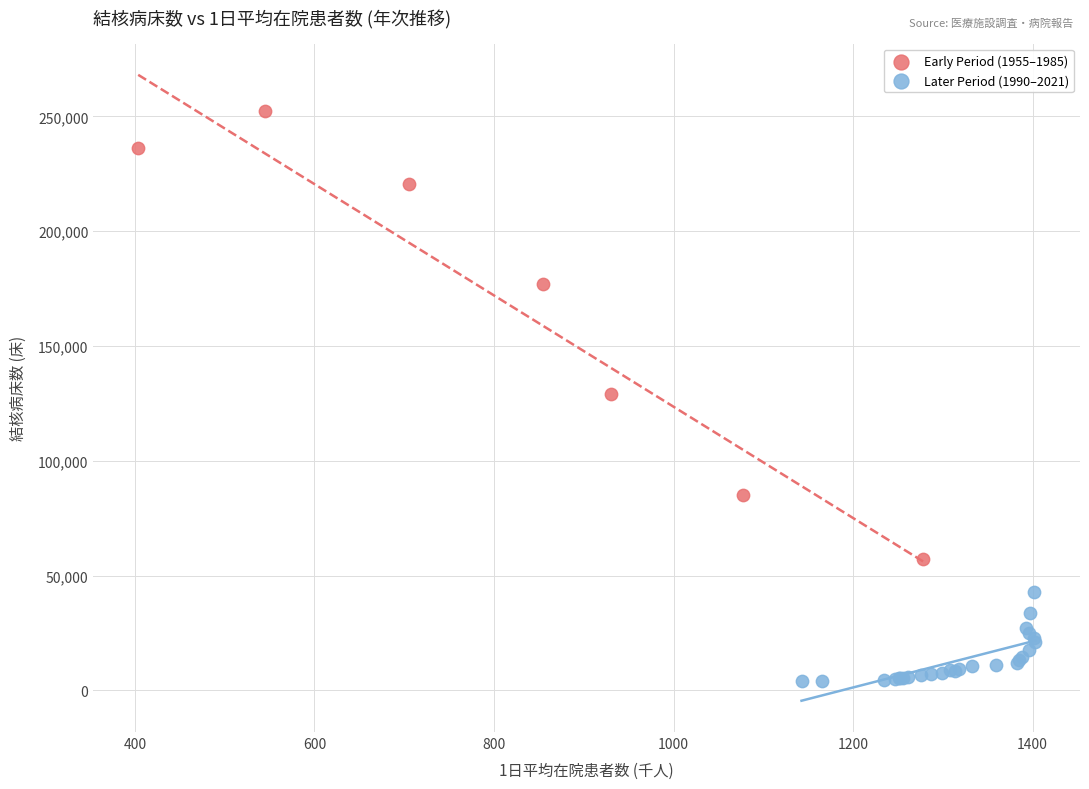

Which series has the widest spread of Y values?

Early Period (1955–1985)